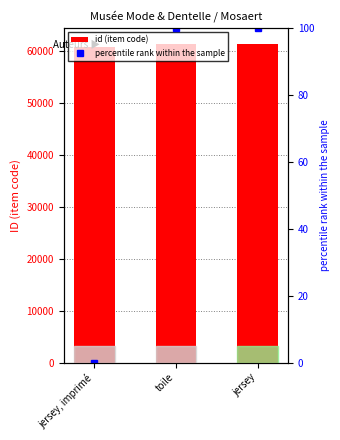

The value of percentile rank within the sample at toile is 42.3. True or false?

False